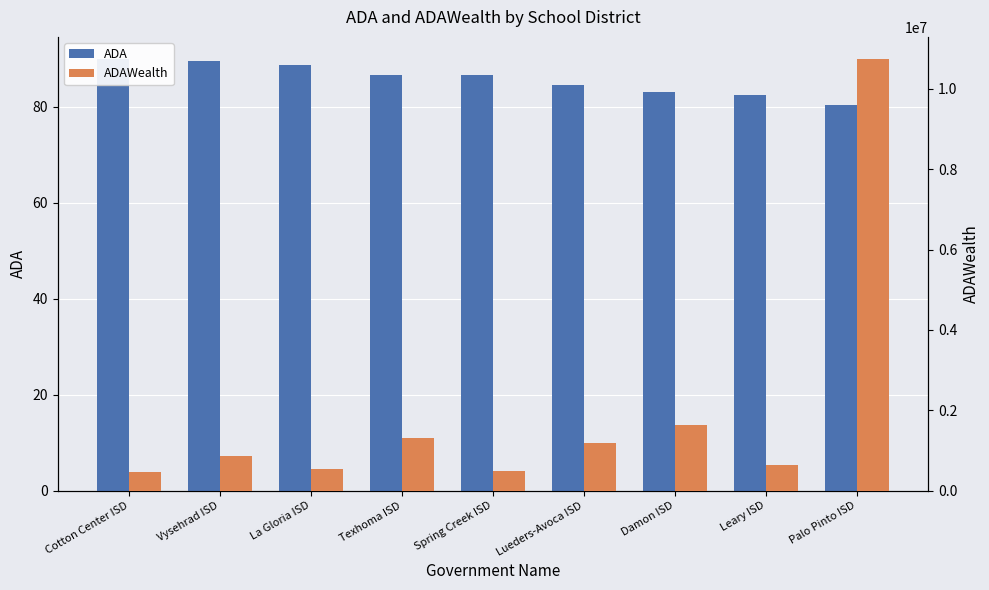

The ADA series shows 84.7 at Lueders-Avoca ISD. True or false?

True